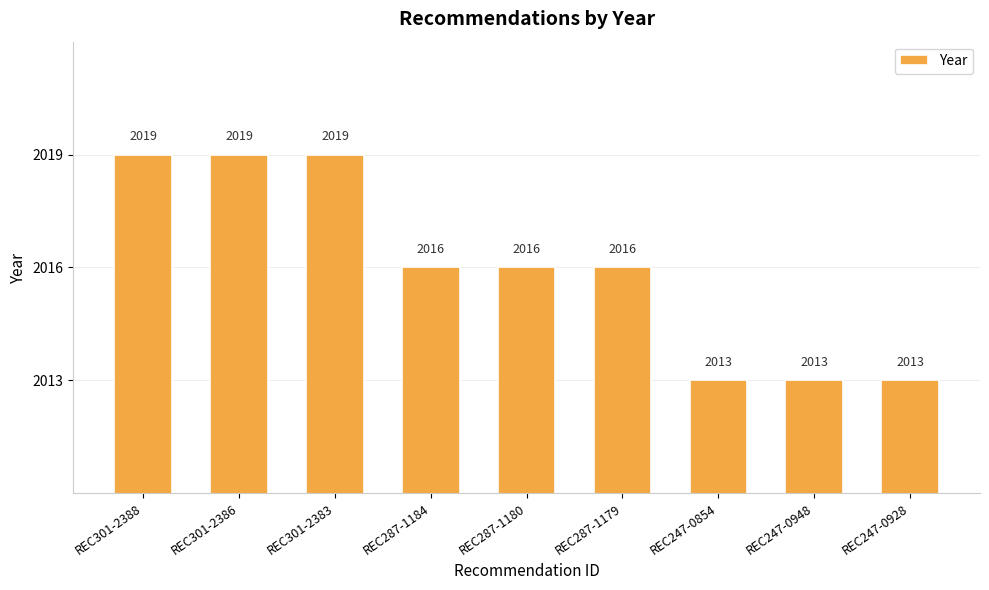

What is the average value?

2016